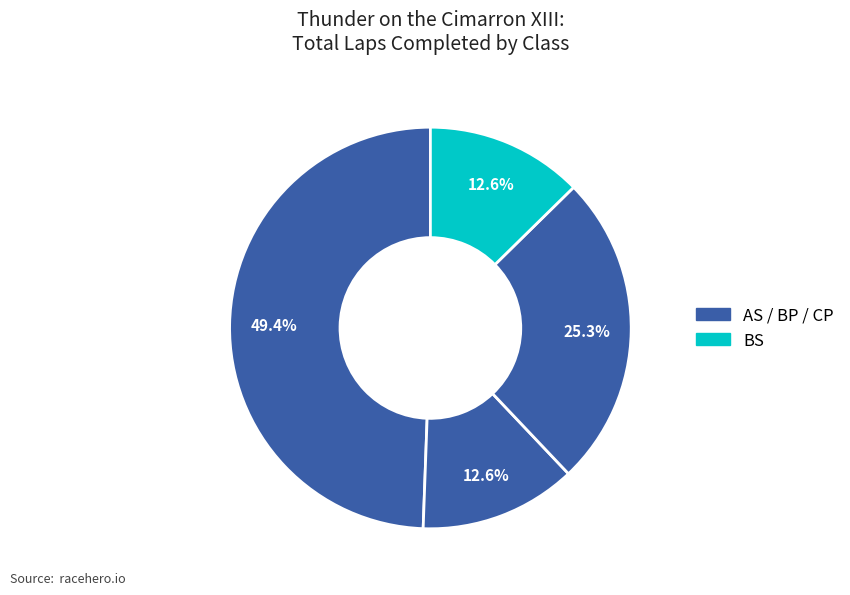

Count the number of slices in the pie.

4